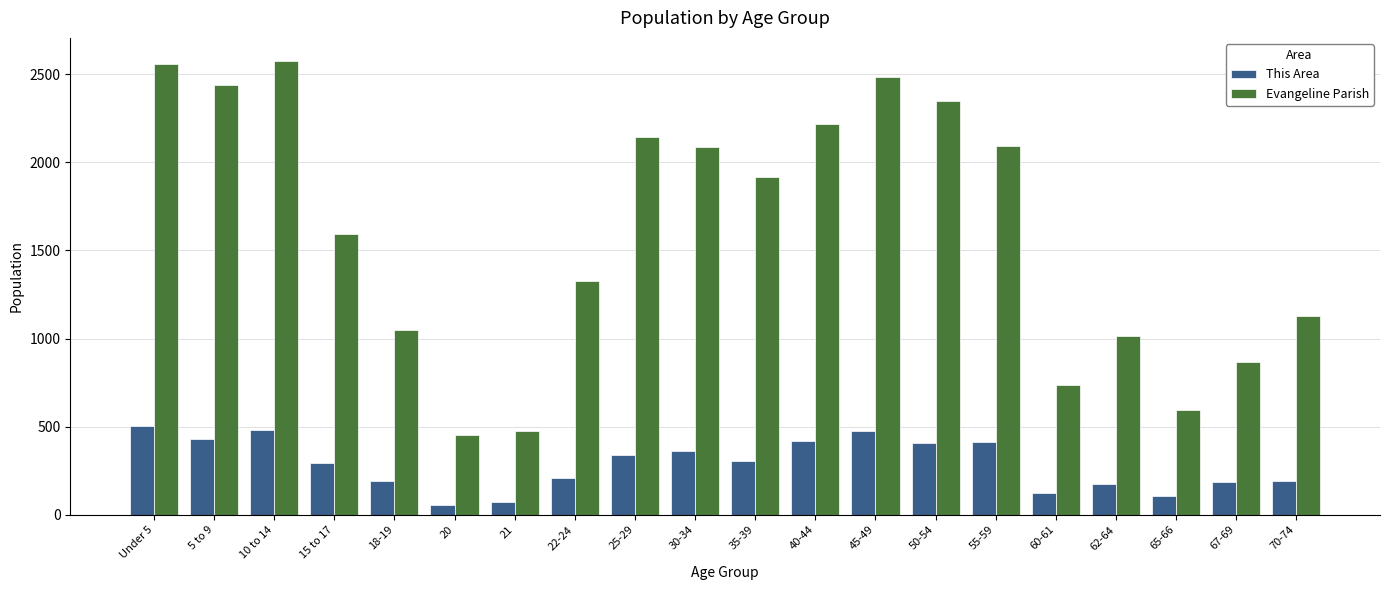

How many categories are shown in the chart?

20